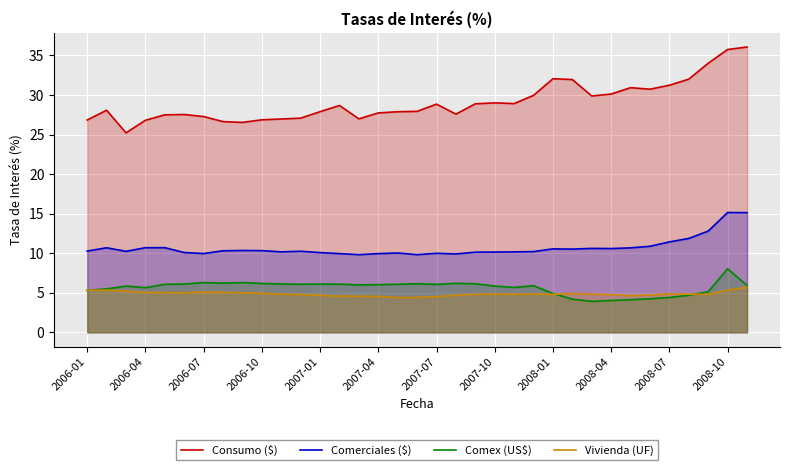

True or false: Consumo ($) and Vivienda (UF) intersect in this chart.

False